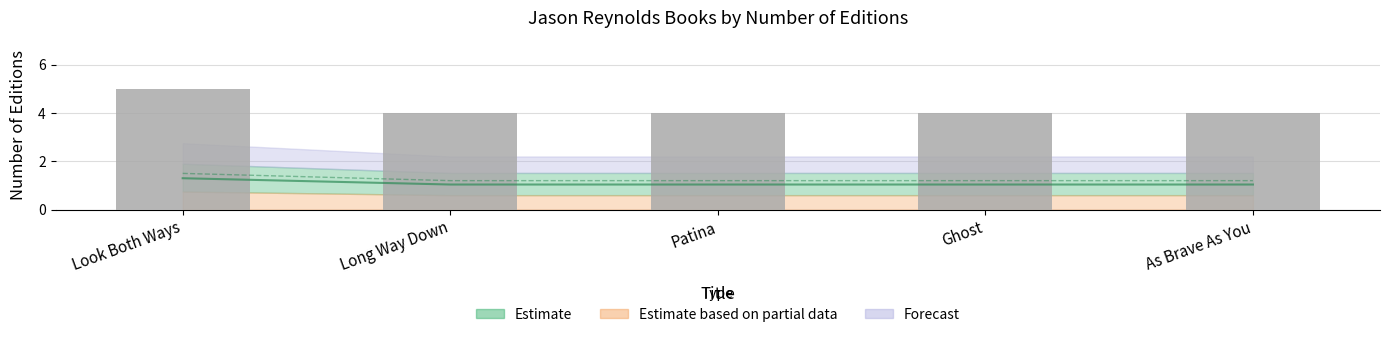

Which label corresponds to the largest value in the chart?

Look Both Ways